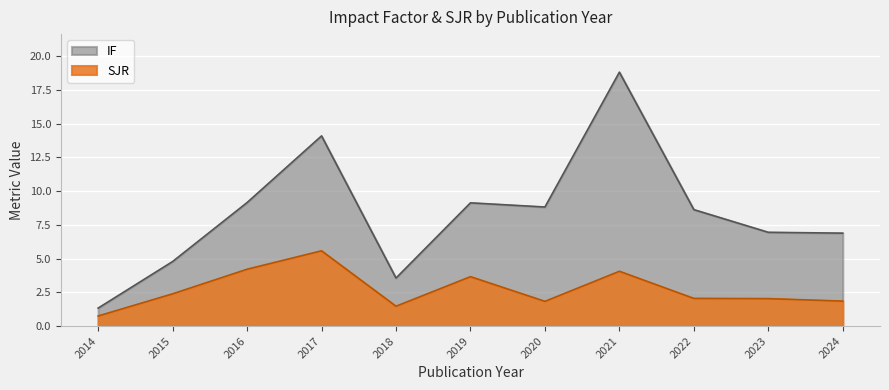

Which series has the largest total across all categories?

IF